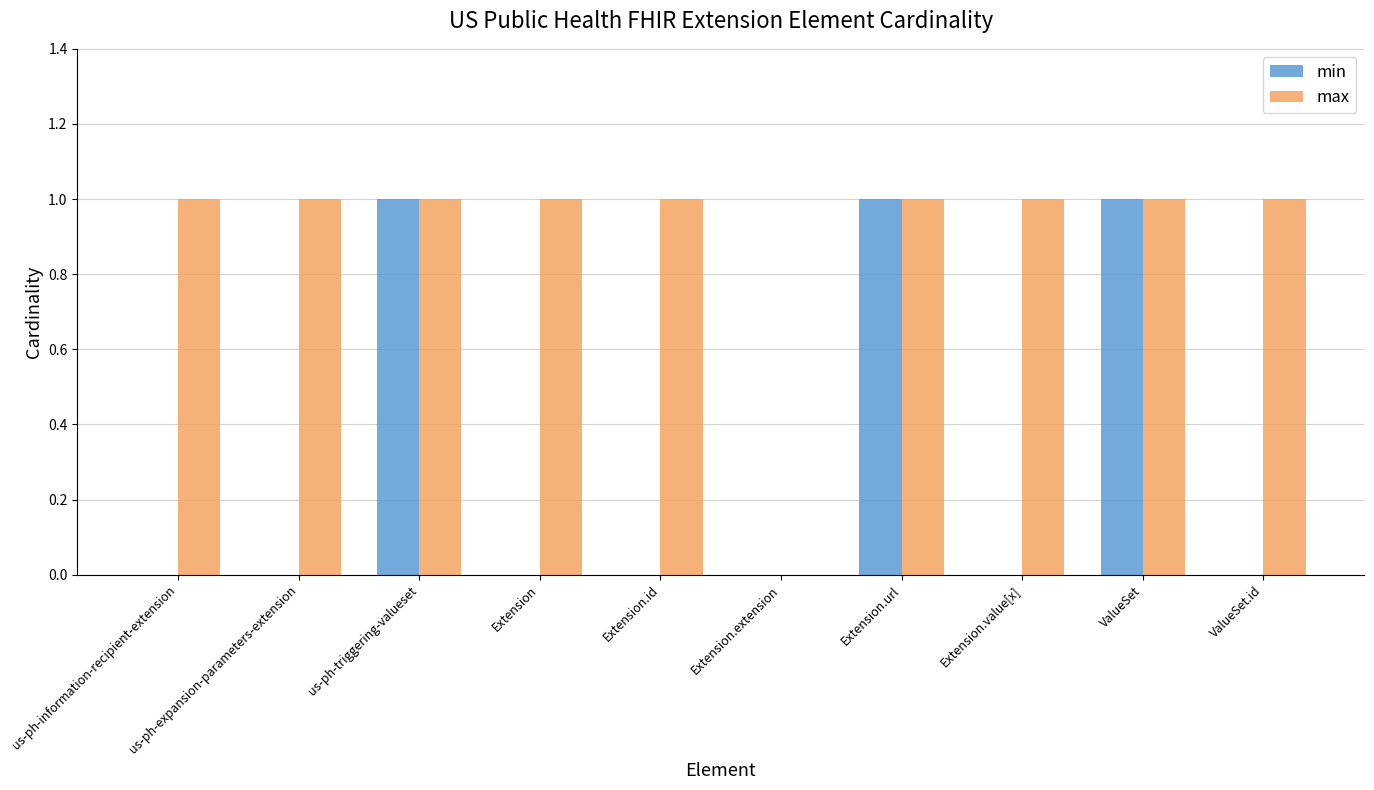

What is the sum of all max values?

9